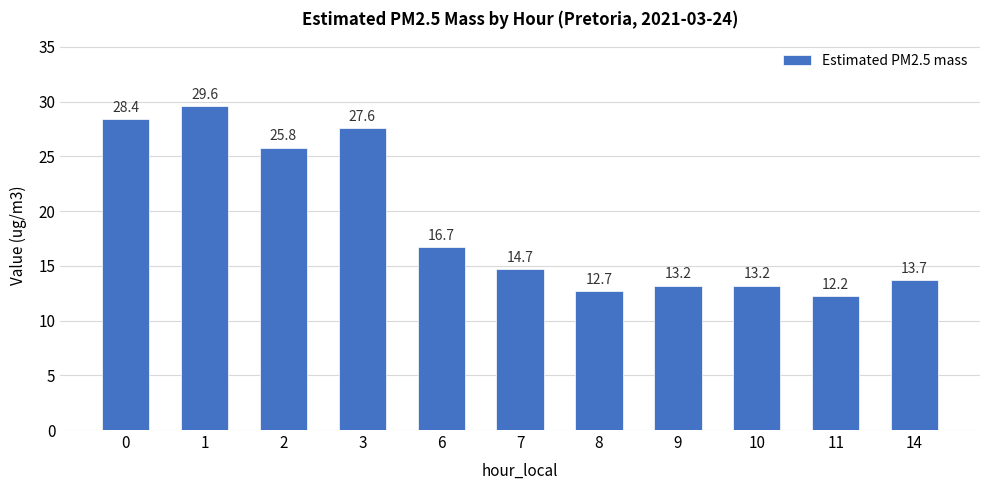

Which has a higher value, 9 or 3?

3